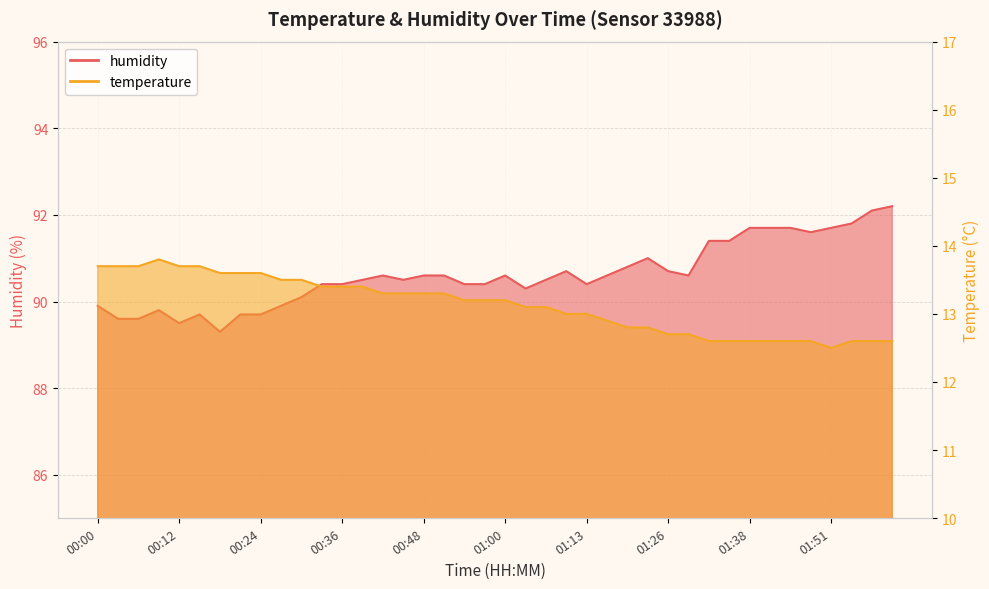

True or false: humidity and temperature cross at least once.

False